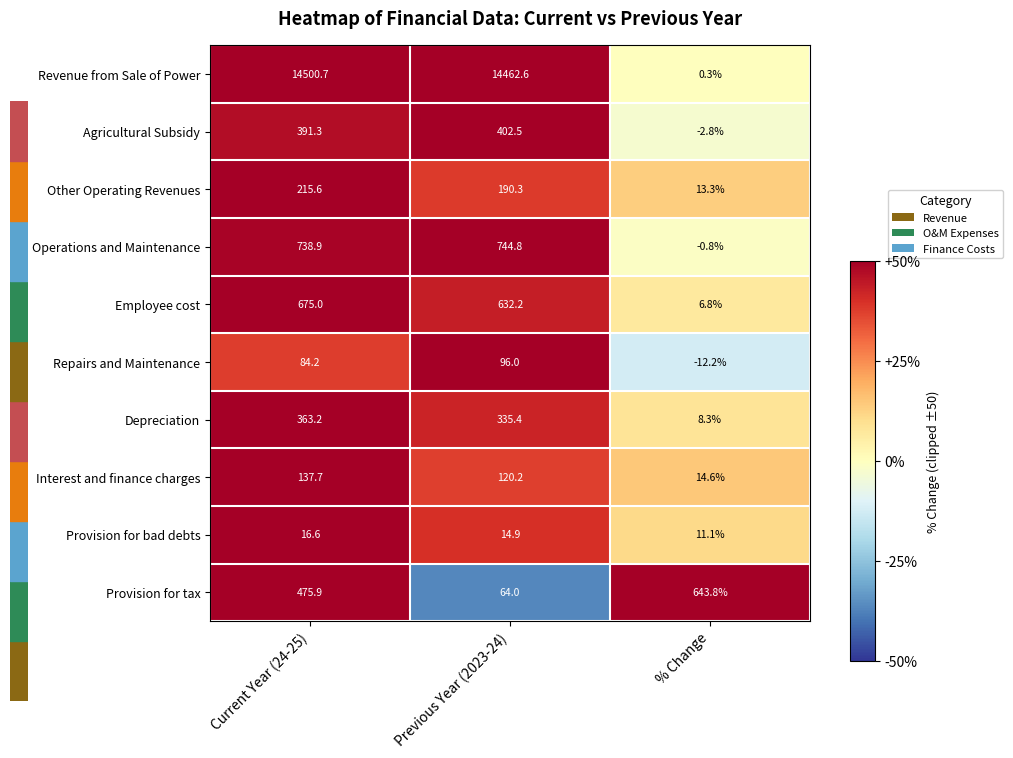

At how many categories does at least one series exceed 0?

3